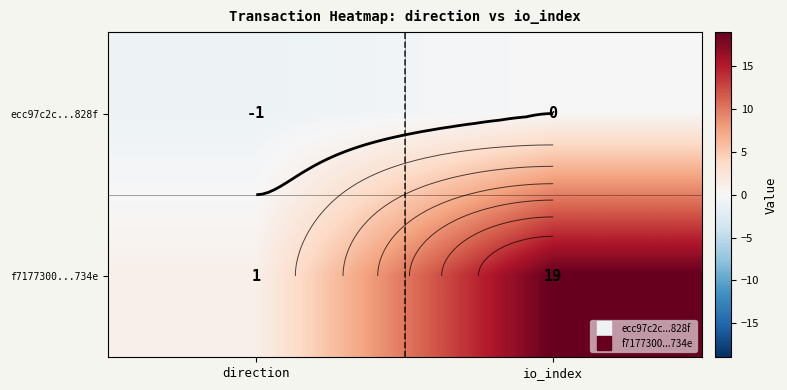

Which series has the largest range (max minus min)?

f7177300...734e